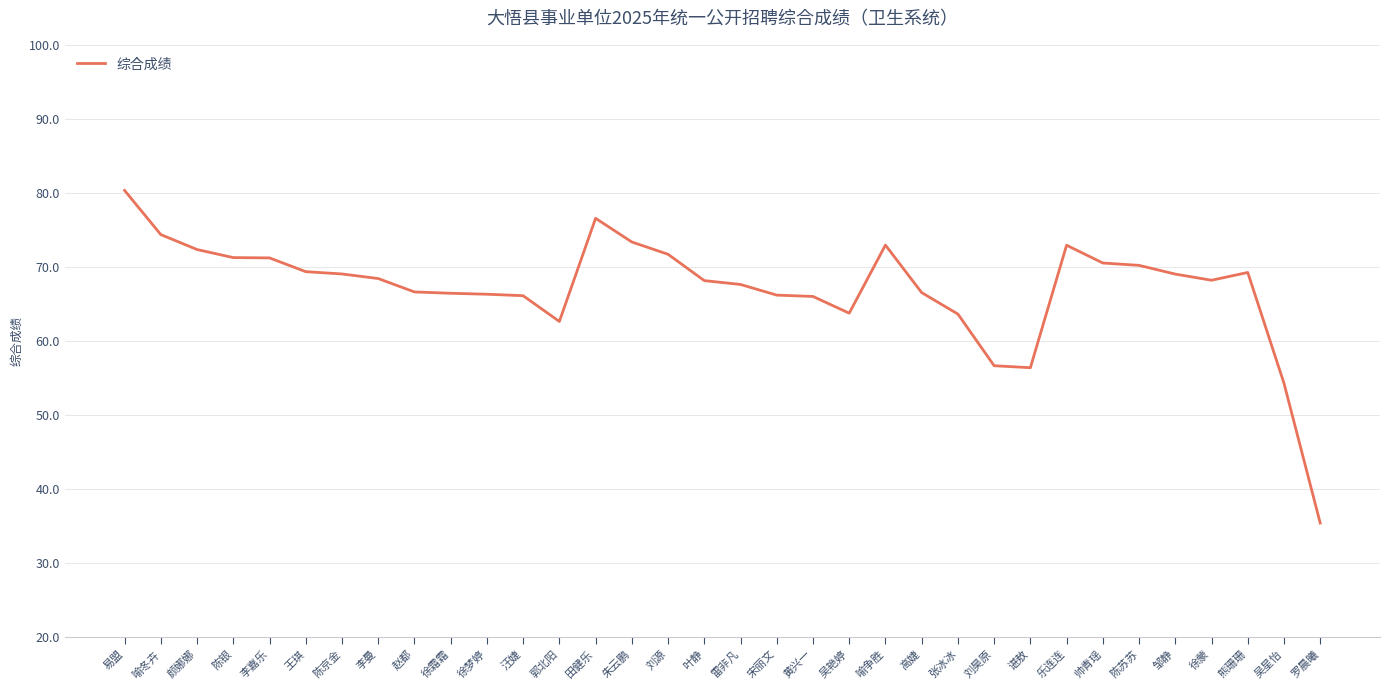

Is this an area chart (filled region under the line)?

No